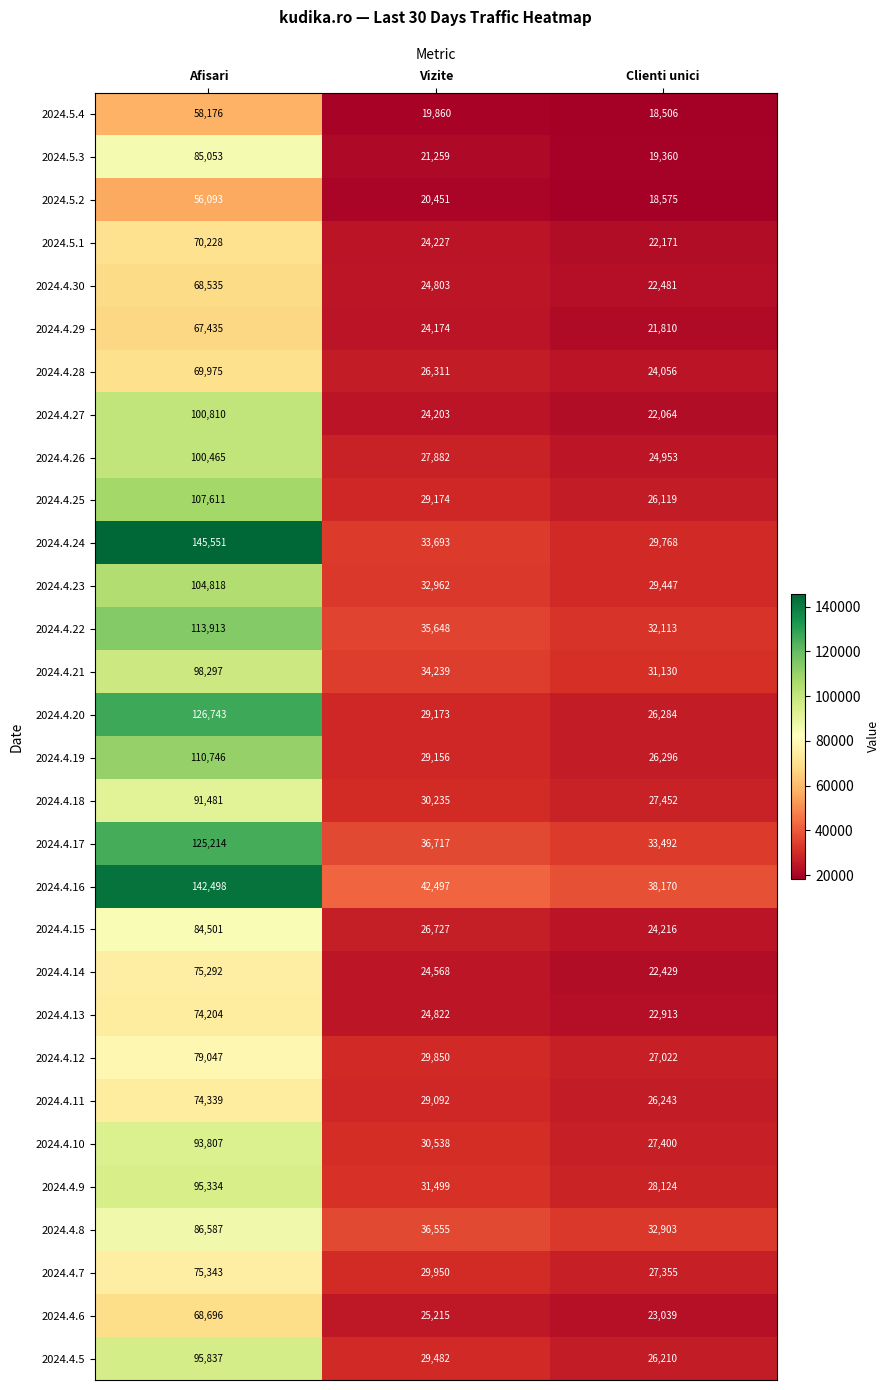

What is the average value of the 2024.4.12 series?

45306